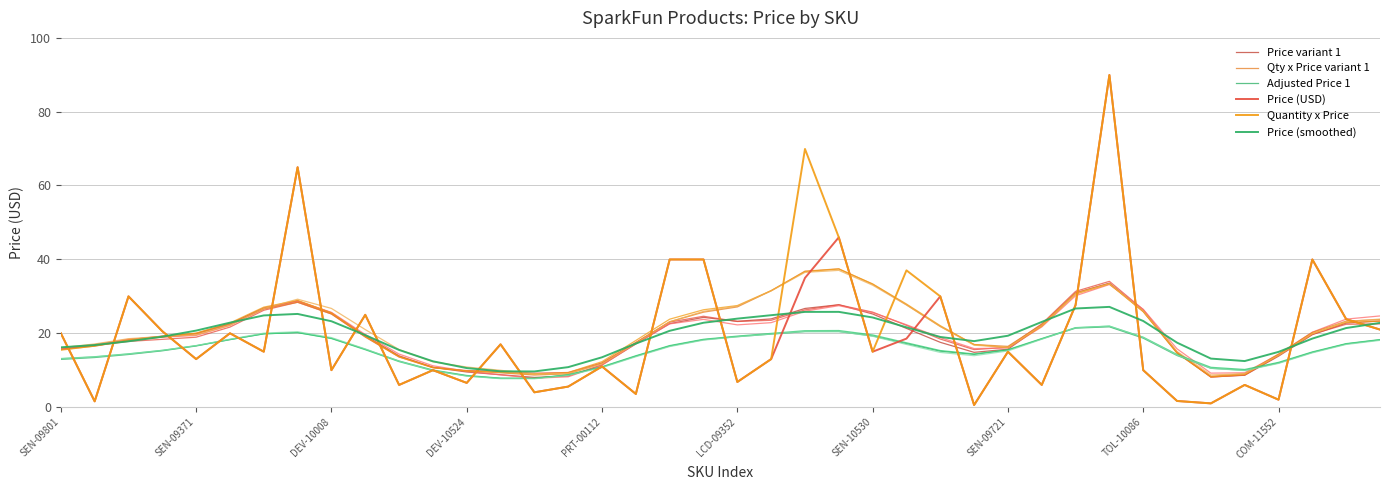

Which has a higher value, TOL-10086 or SEN-09371?

TOL-10086